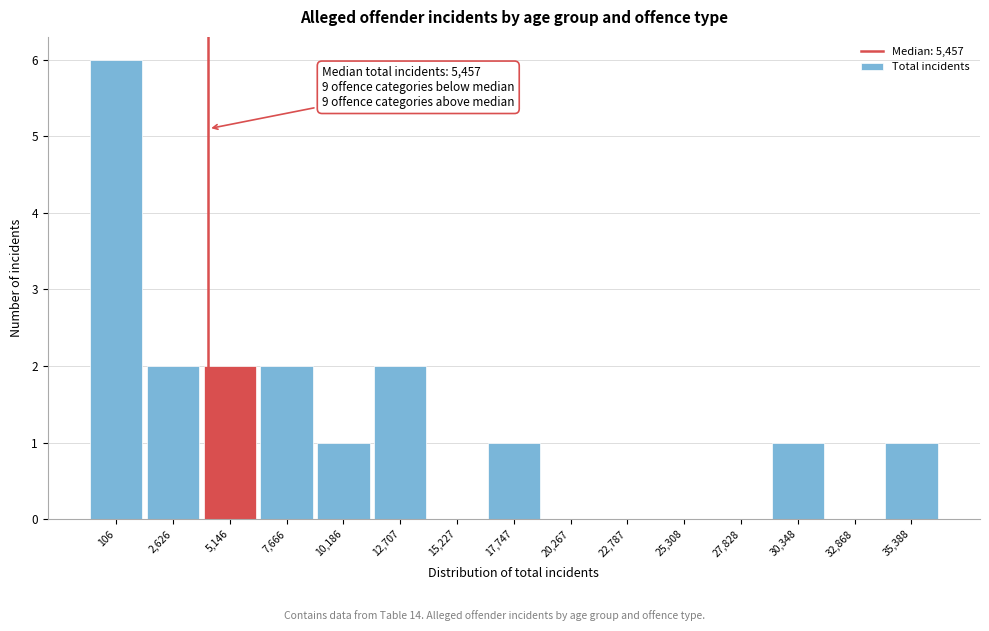

Reading left to right, what are all the values shown in this chart?

106=6	2,626=2	5,146=2	7,666=2	10,186=1	12,707=2	15,227=0	17,747=1	20,267=0	22,787=0	25,308=0	27,828=0	30,348=1	32,868=0	35,388=1